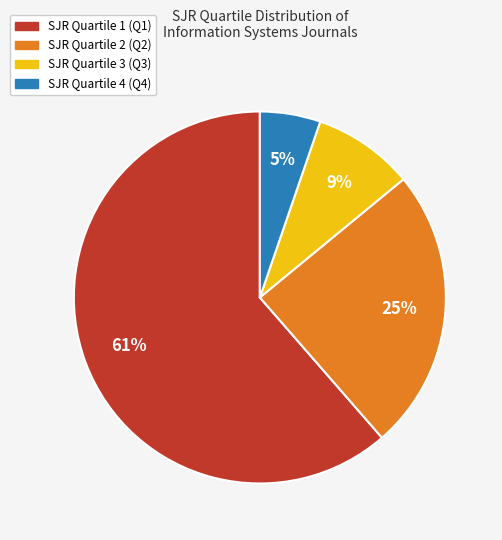

Count the number of slices in the pie.

4